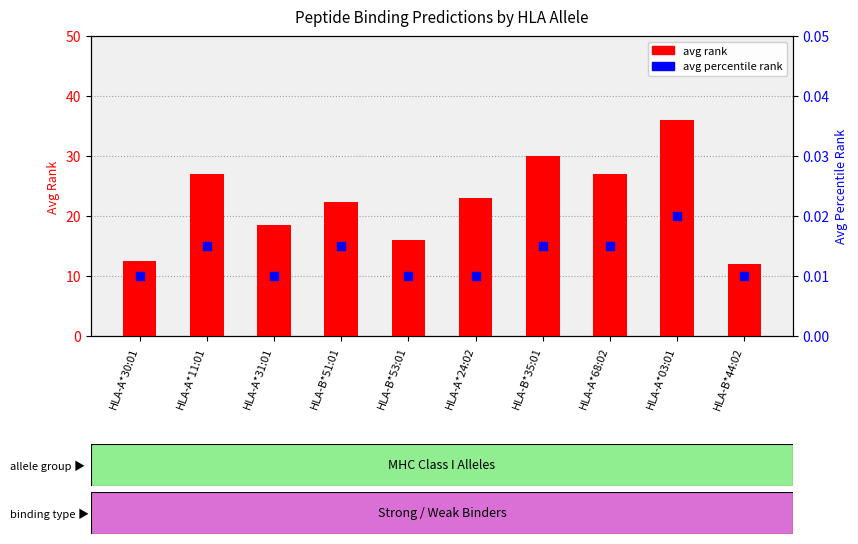

What is the total value across all series at HLA-B*35:01?

30.0